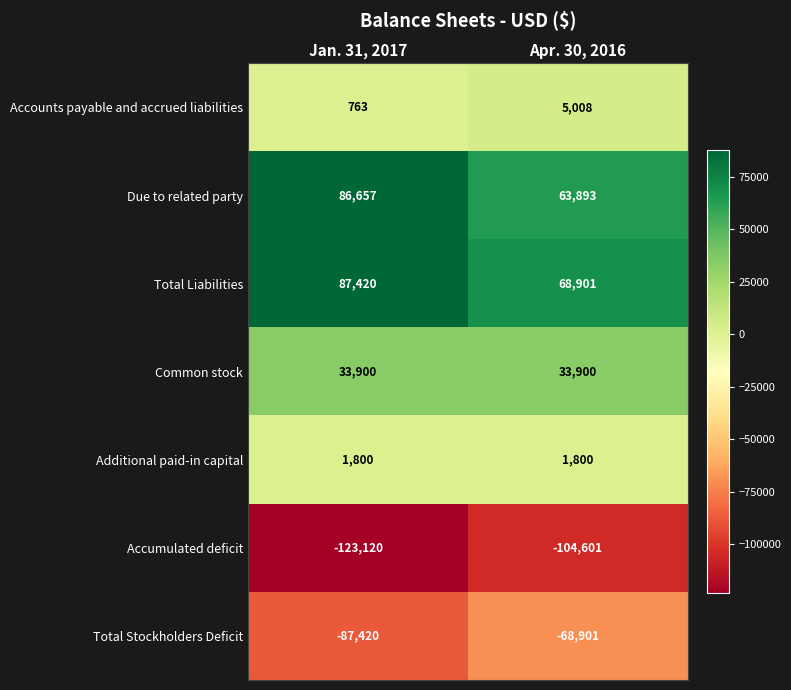

Is the value of Total Stockholders Deficit at Jan. 31, 2017 greater than the value of Accounts payable and accrued liabilities at Jan. 31, 2017?

No